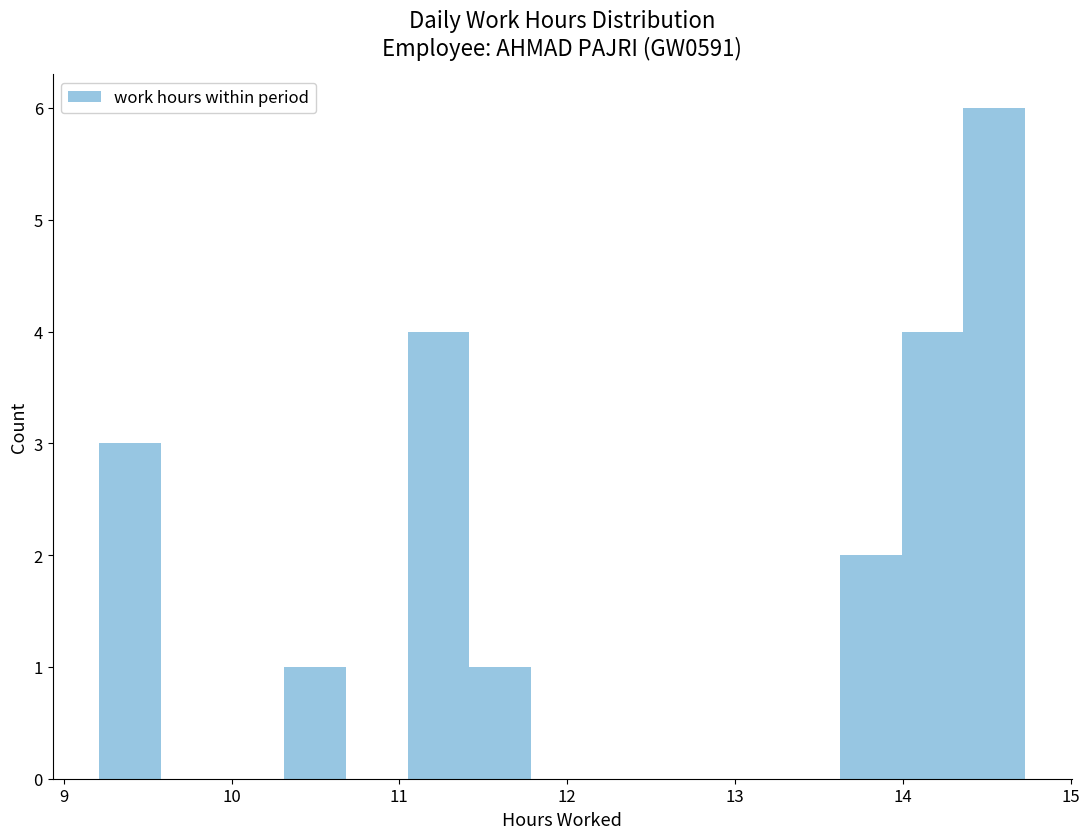

Read against the x-axis, roughly where is the centre of the tallest bar?

14.5